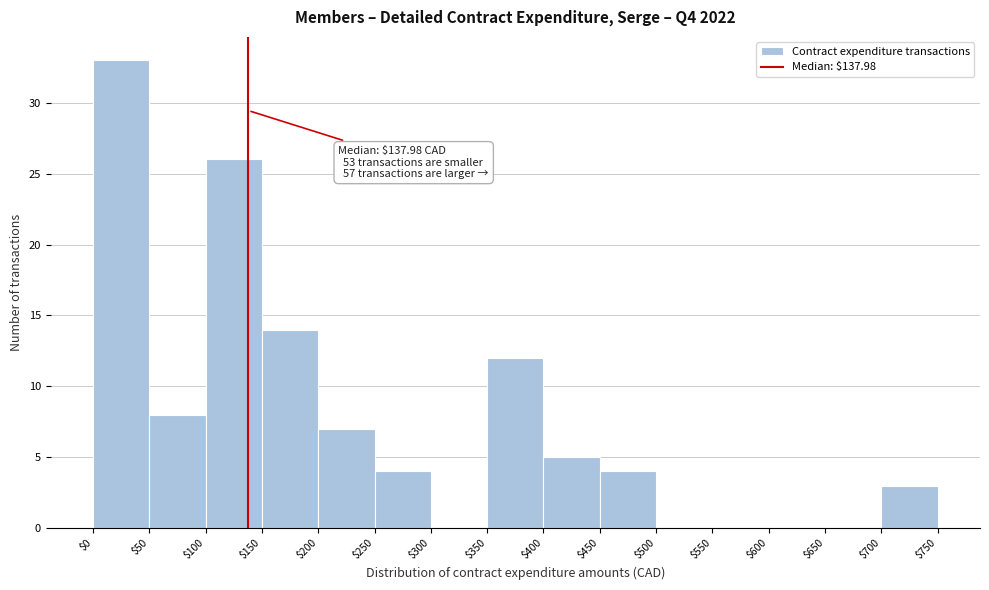

Over which range of the x-axis is the bar tallest?

$0 to $50